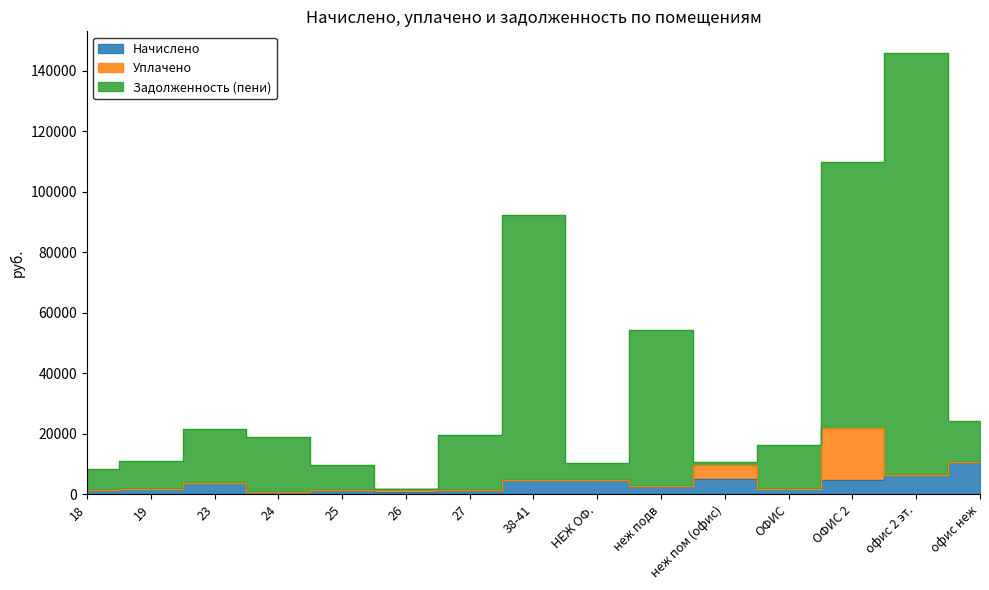

What is the difference between the highest and lowest values at 25?

8479.8